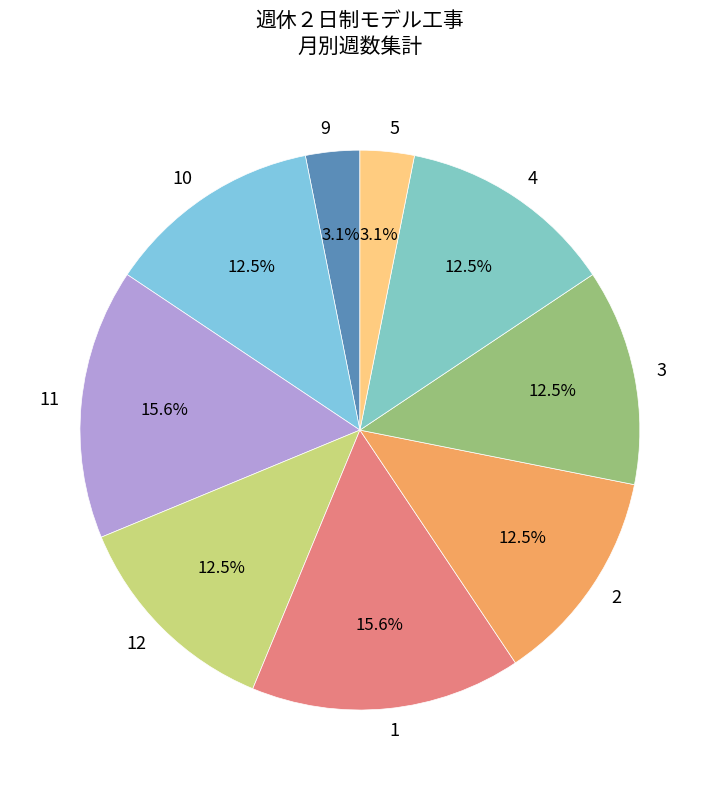

Is 10 the majority of the pie?

No